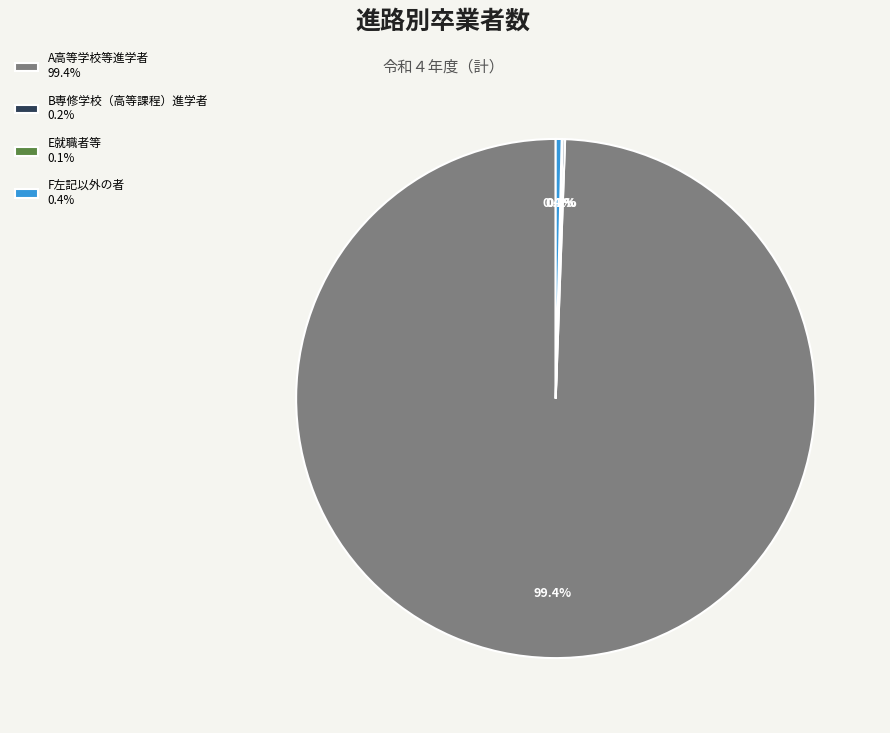

What is the largest slice in the pie chart?

A高等学校等進学者 99.4%